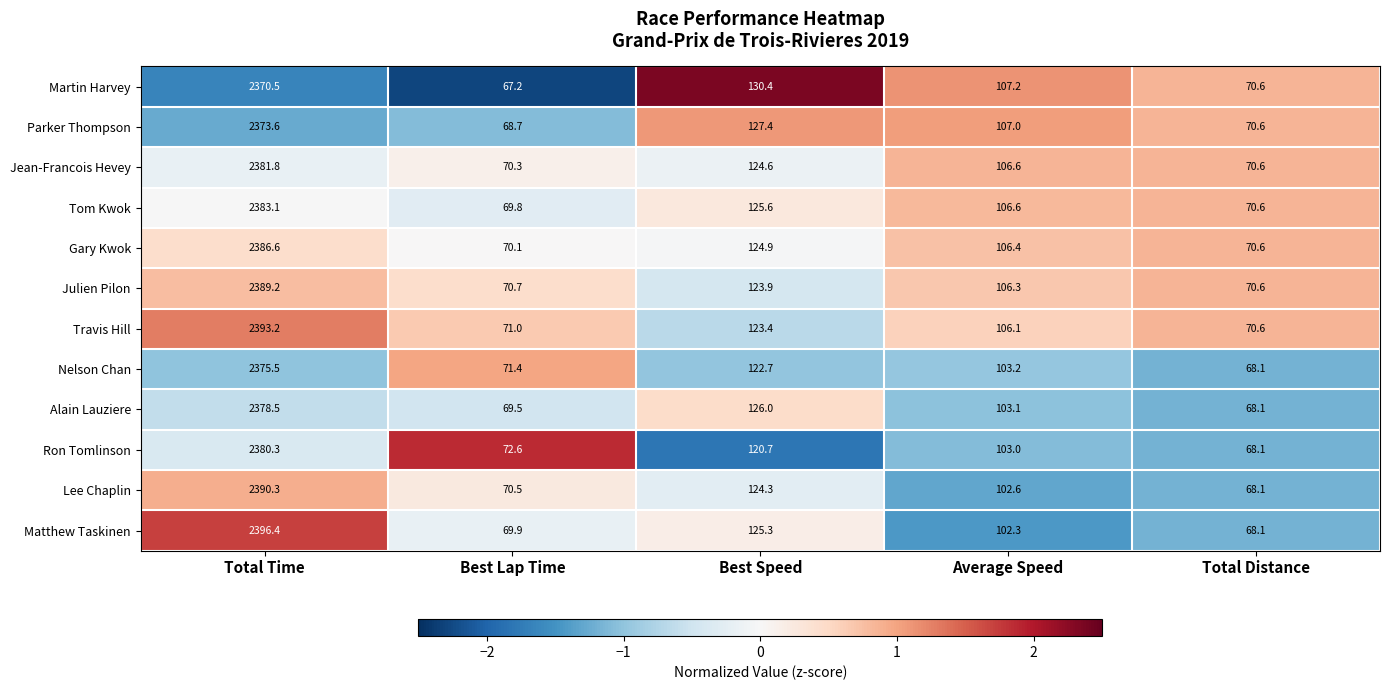

Is it true that Tom Kwok equals 125.6 at Best Speed?

True